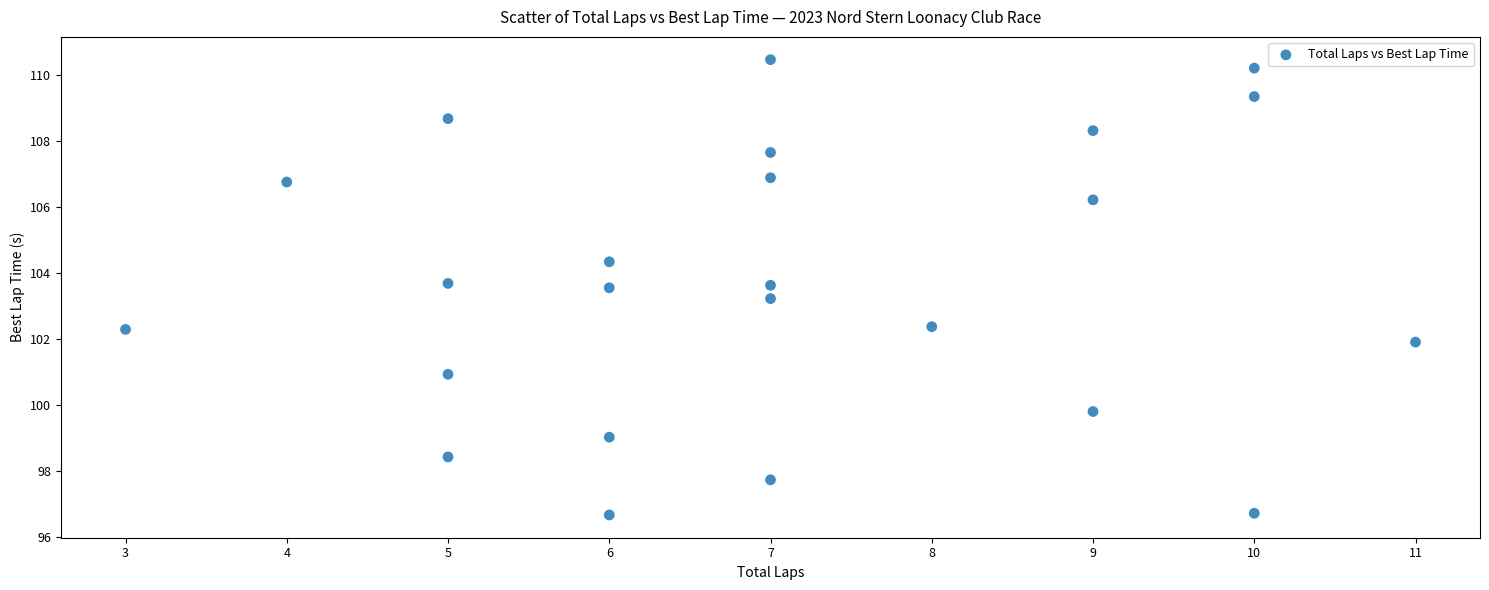

What is the range of Y values (max minus min)?

13.8